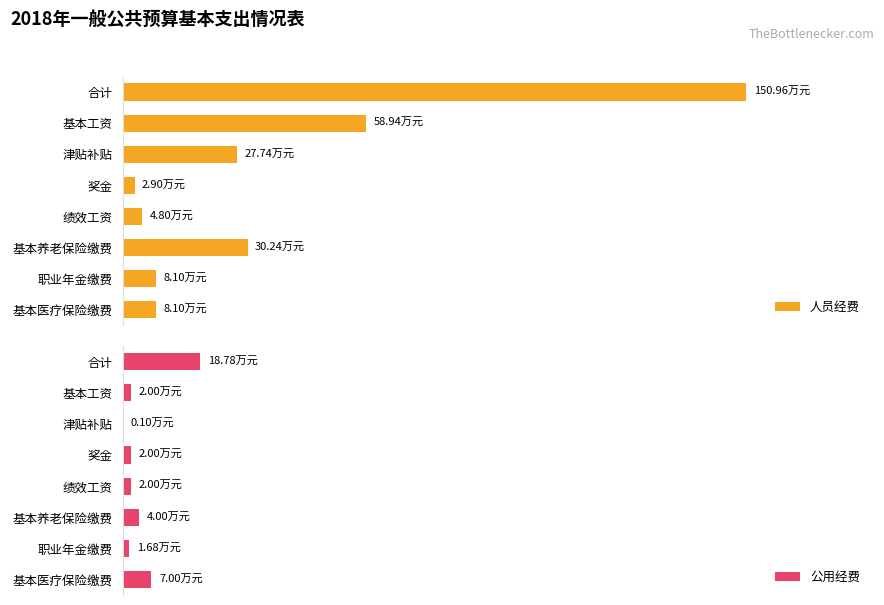

Rank the series by their maximum value, from lowest to highest.

公用经费, 人员经费